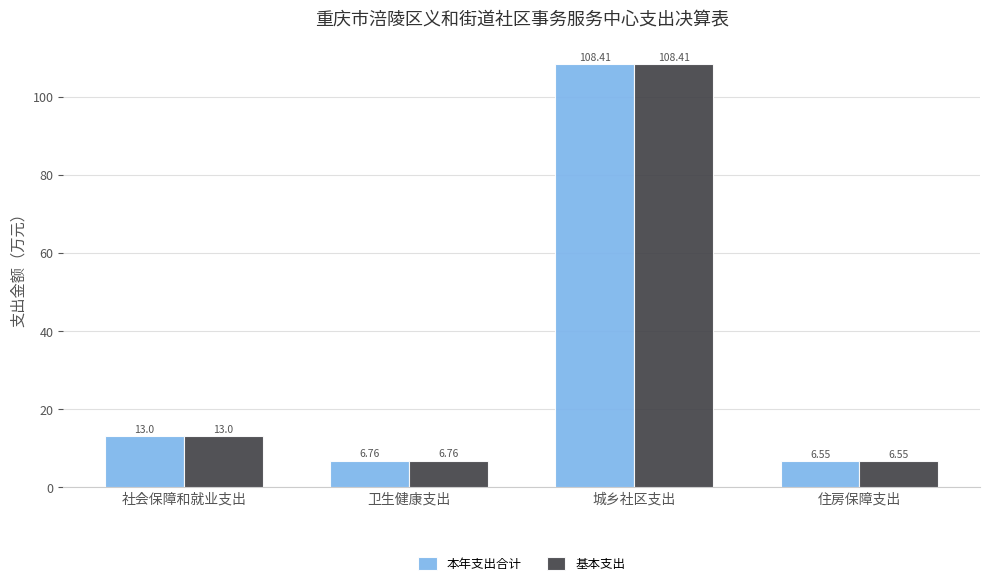

At which category is the sum across all series the highest?

城乡社区支出